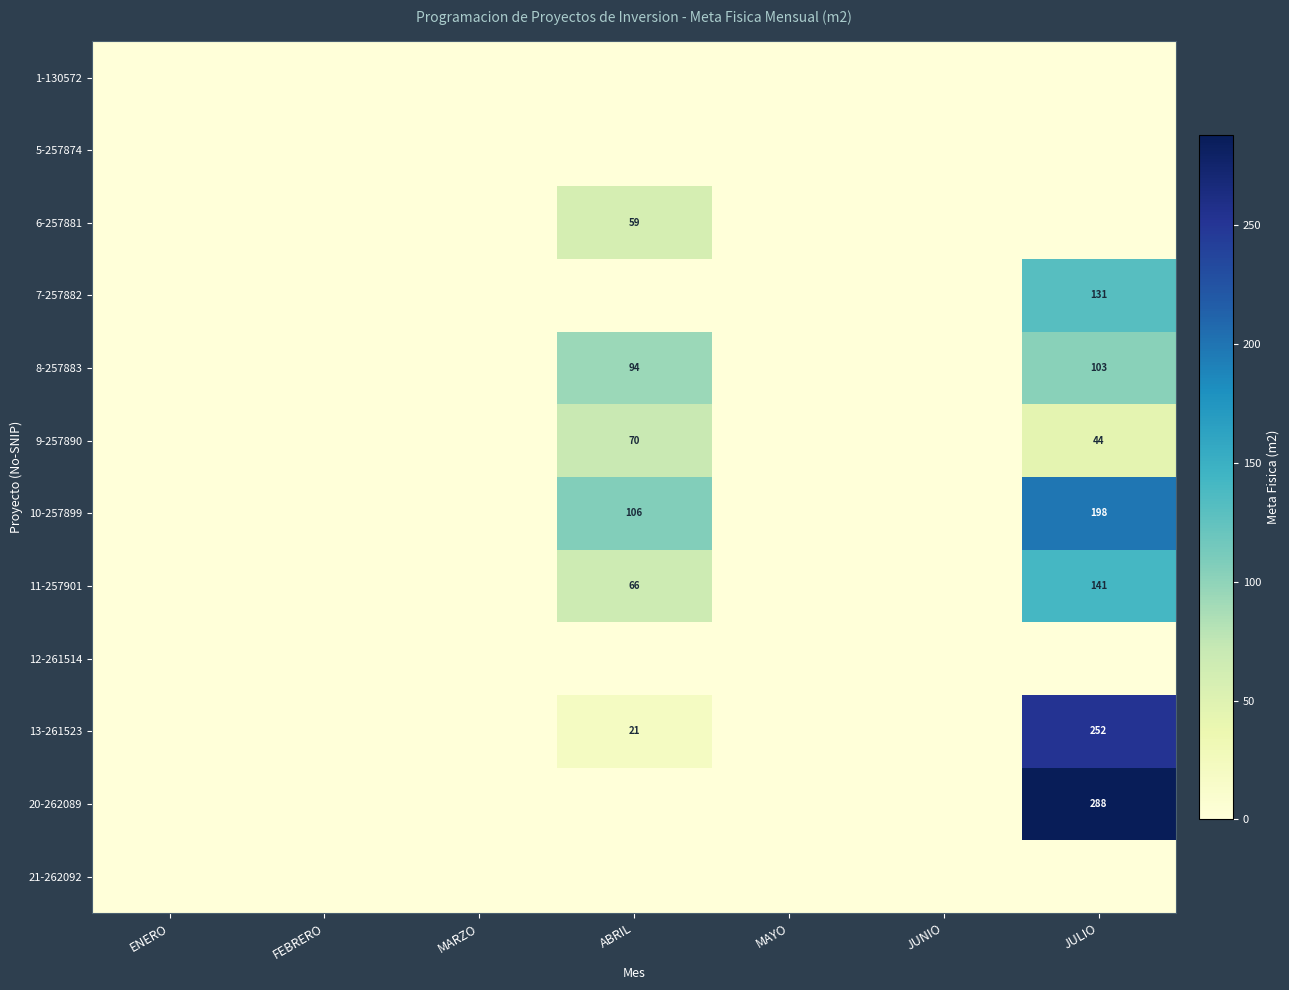

True or false: 9-257890 has a value of 66 at JULIO.

False